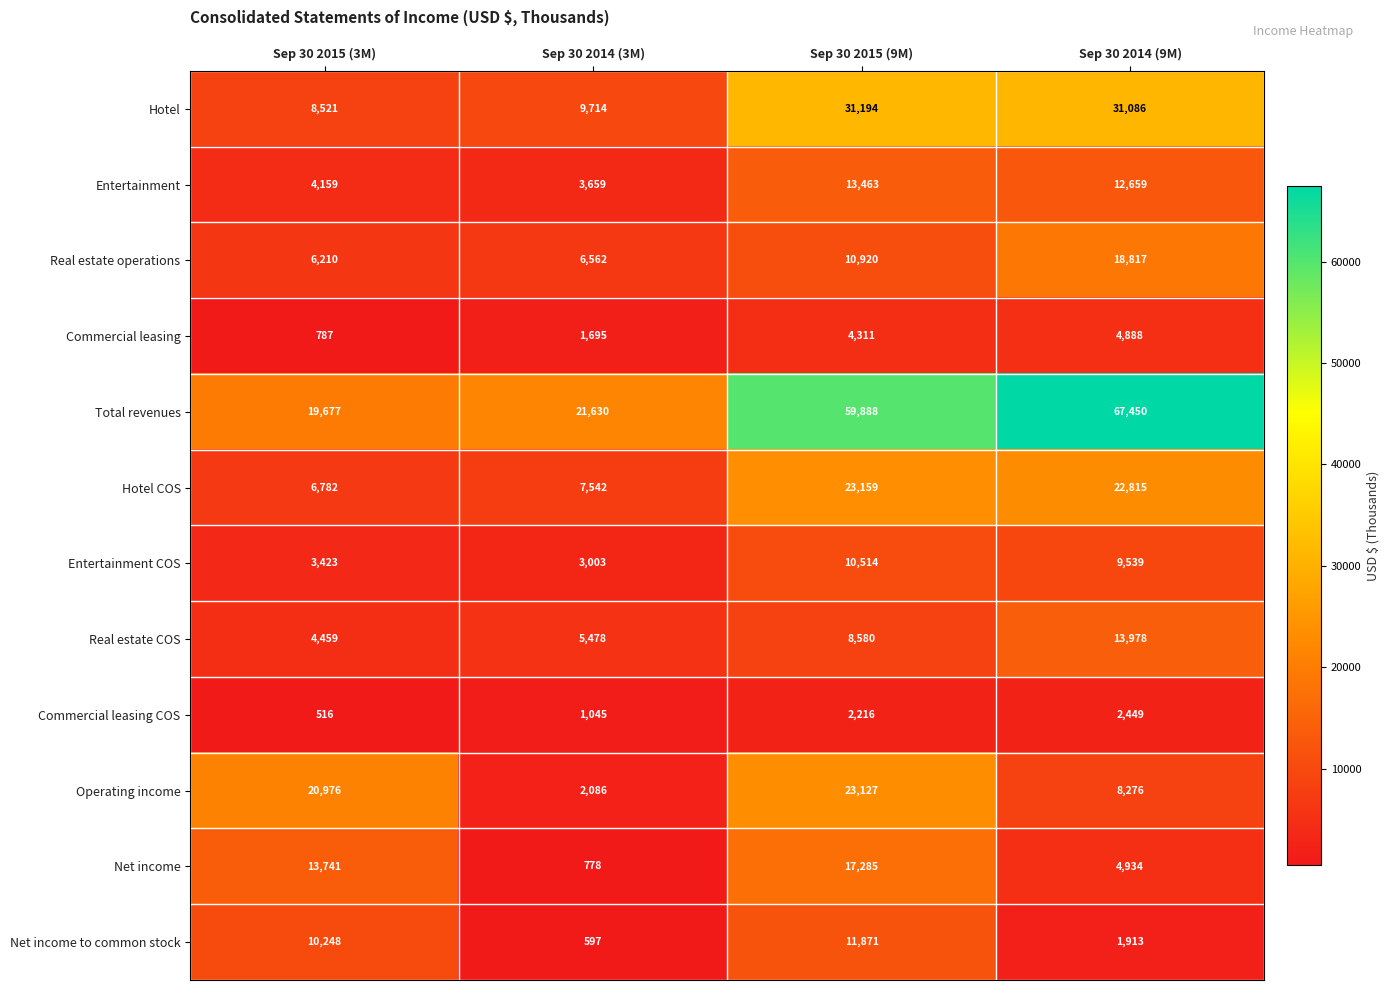

What is the difference between the Commercial leasing values at Sep 30 2014 (9M) and Sep 30 2015 (9M)?

577